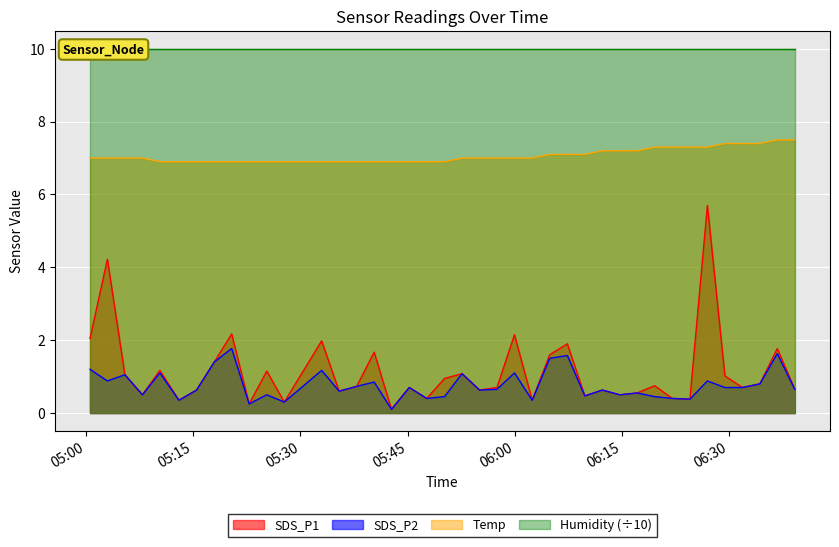

Rank the categories by SDS_P1 value from lowest to highest.

2023/01/04 05:42:45, 2023/01/04 05:22:49, 2023/01/04 05:27:44, 2023/01/04 05:12:59, 2023/01/04 06:02:27, 2023/01/04 06:24:32, 2023/01/04 05:47:41, 2023/01/04 06:22:03, 2023/01/04 06:09:49, 2023/01/04 05:07:52, 2023/01/04 06:14:43, 2023/01/04 06:17:09, 2023/01/04 05:35:25, 2023/01/04 05:15:27, 2023/01/04 05:55:05, 2023/01/04 06:12:16, 2023/01/04 06:39:13, 2023/01/04 05:45:14, 2023/01/04 05:57:31, 2023/01/04 06:31:53, 2023/01/04 05:37:52, 2023/01/04 06:19:36, 2023/01/04 06:34:20, 2023/01/04 05:50:11, 2023/01/04 06:29:26, 2023/01/04 05:05:25, 2023/01/04 05:52:37, 2023/01/04 05:25:17, 2023/01/04 05:10:19, 2023/01/04 05:17:56, 2023/01/04 06:04:54, 2023/01/04 05:40:19, 2023/01/04 06:36:46, 2023/01/04 06:07:22, 2023/01/04 05:32:58, 2023/01/04 05:00:32, 2023/01/04 05:59:58, 2023/01/04 05:20:22, 2023/01/04 05:02:58, 2023/01/04 06:26:59